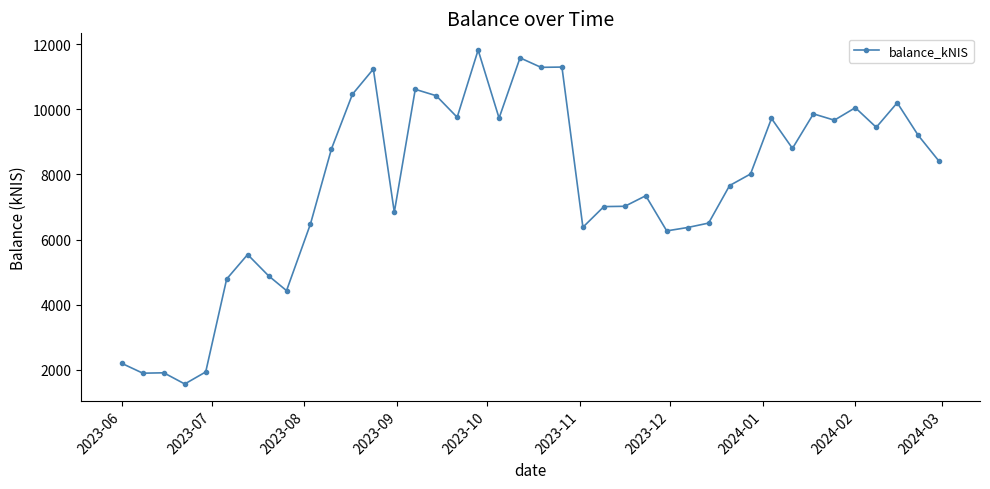

How many data points are above 8401?

20